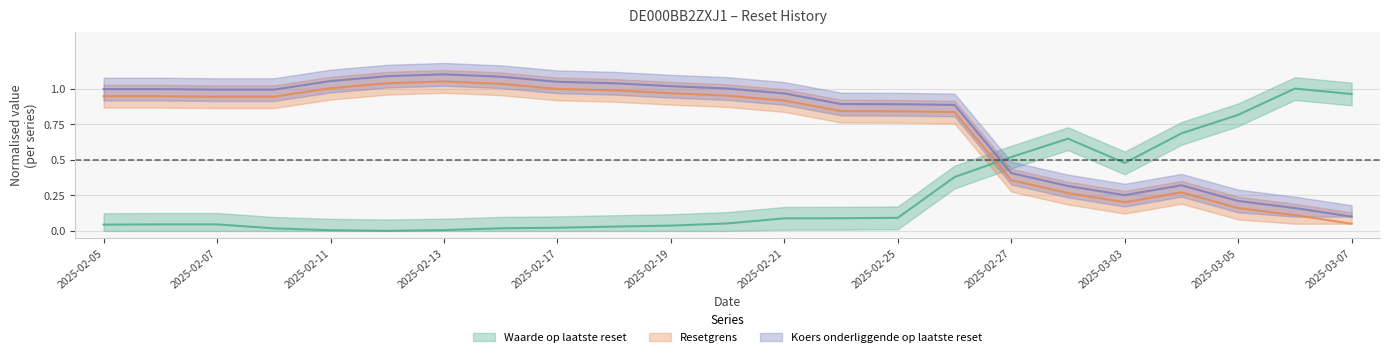

Where is the first local minimum for Resetgrens?

2025-03-03